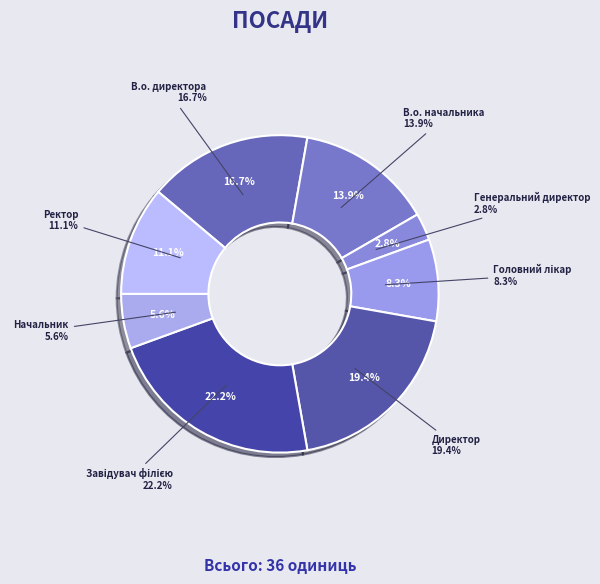

To the nearest percent, what portion does Генеральний директор represent?

3%